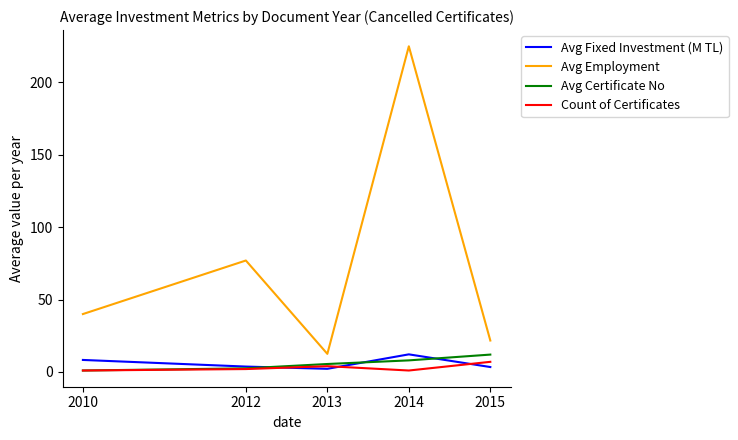

Is it true that Avg Employment equals 12.5 at 2013?

True